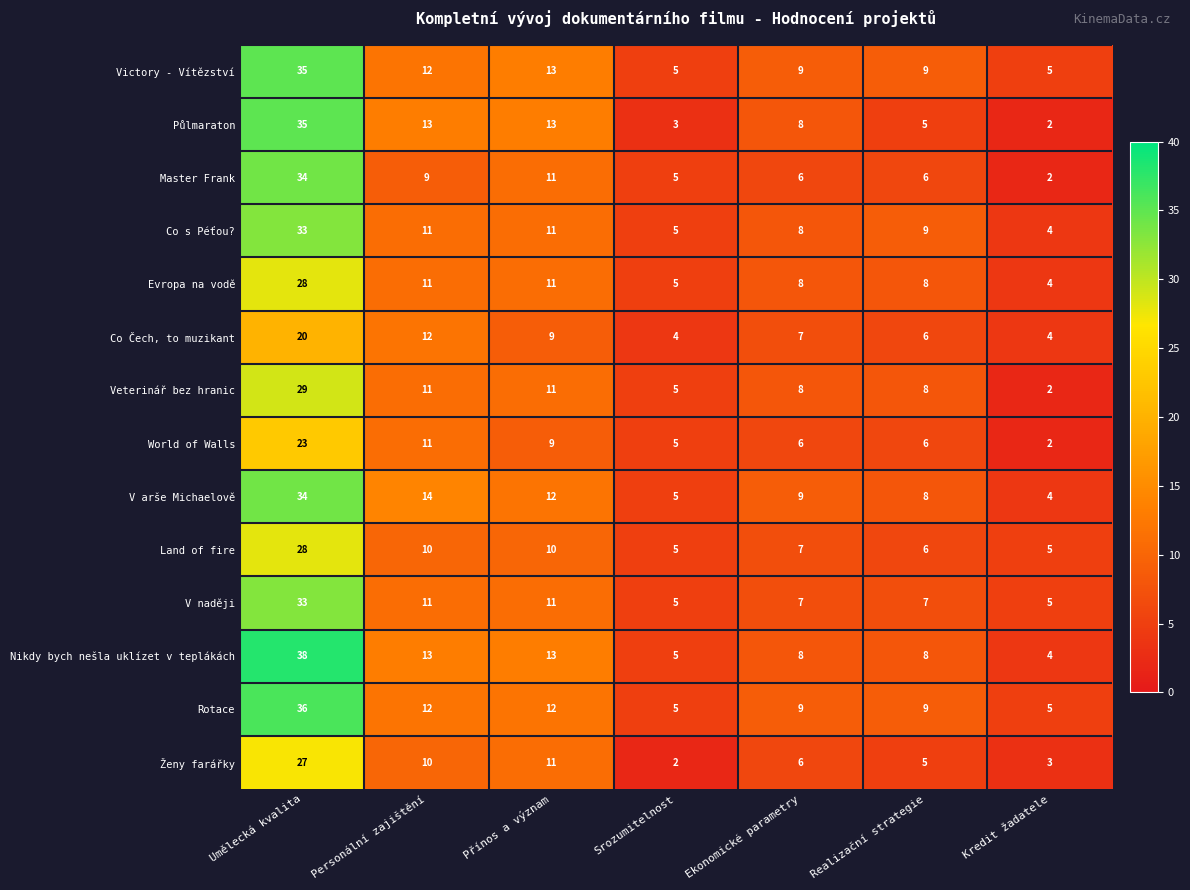

At which label does V arše Michaelově first exceed 9?

Umělecká kvalita